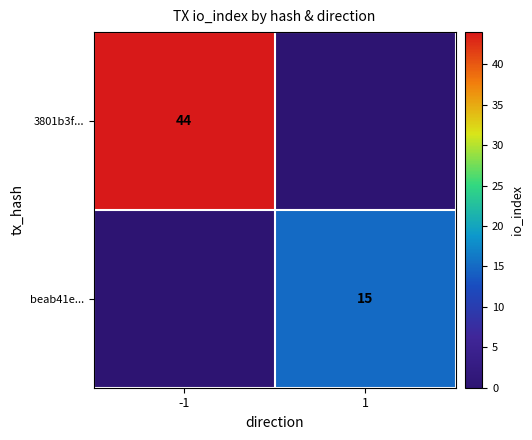

Is it true that beab41e... equals 10 at 1?

False